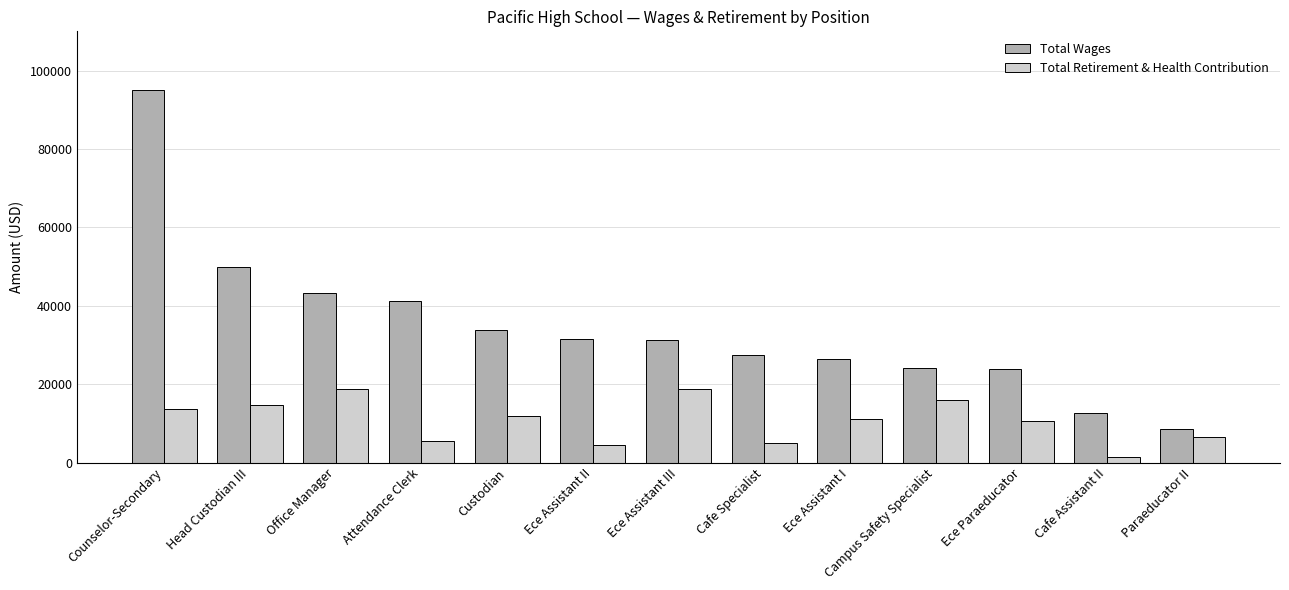

How many values in the Total Wages series are below 31214?

6